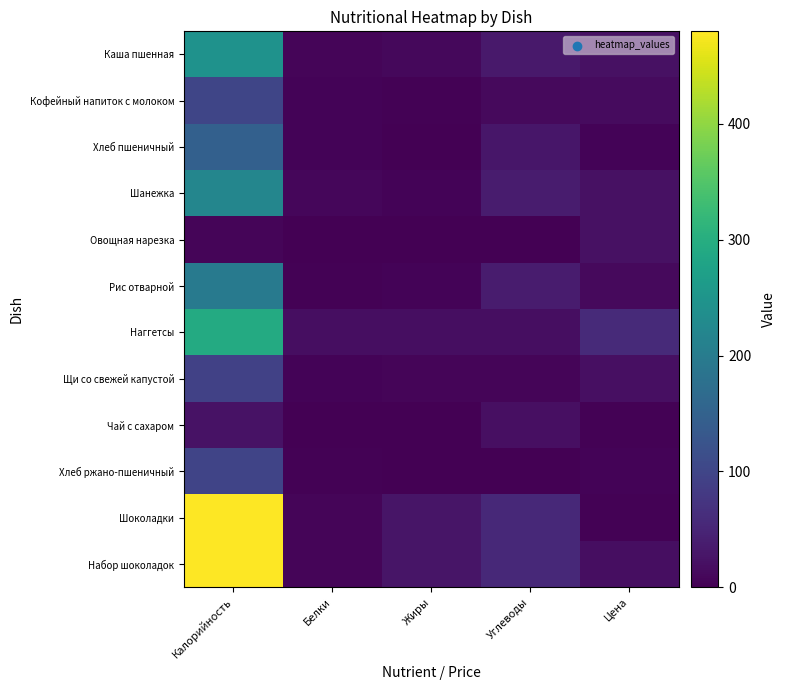

Which series has the largest range (max minus min)?

Шоколадки